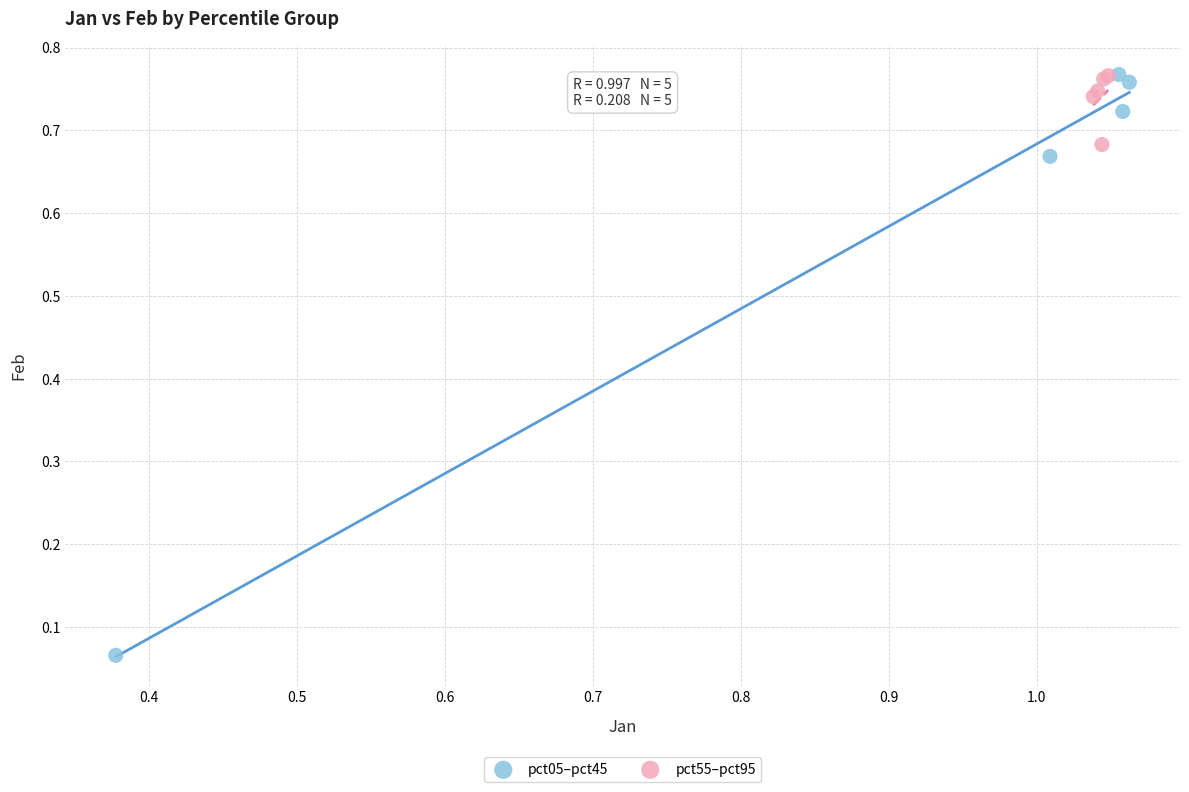

Which series has the largest Y range (max minus min)?

pct05–pct45